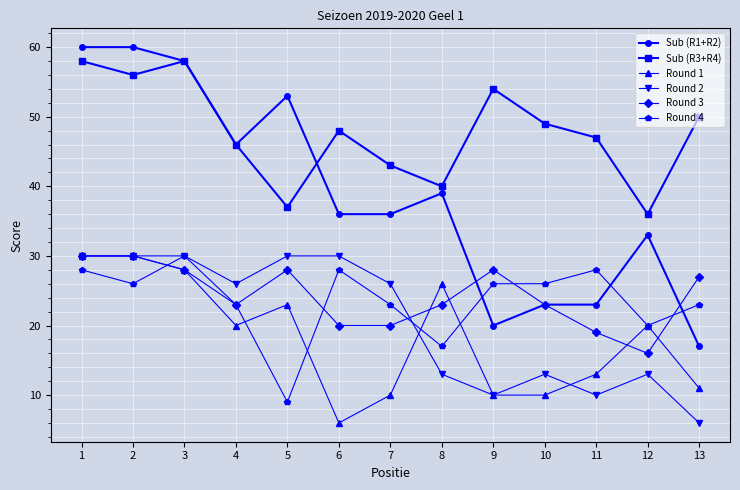

True or false: Round 3 has more than 0 points higher than both neighbors.

True